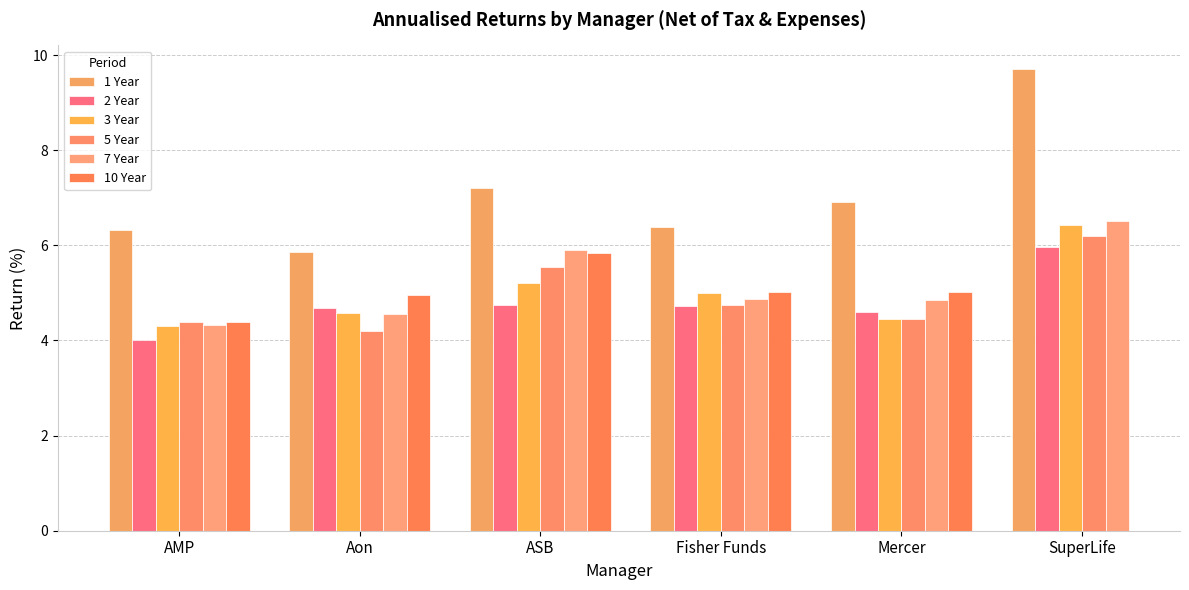

Which has a higher value, Fisher Funds or Mercer?

Mercer